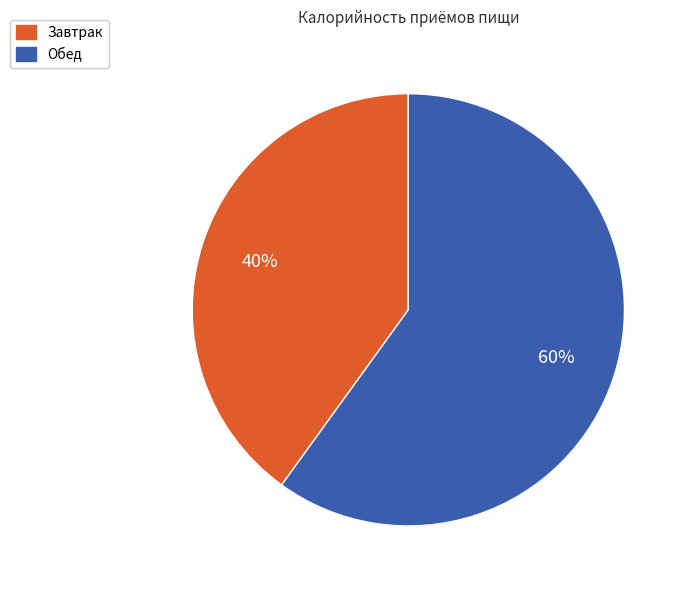

The Завтрак slice represents 40% of the pie. True or false?

True